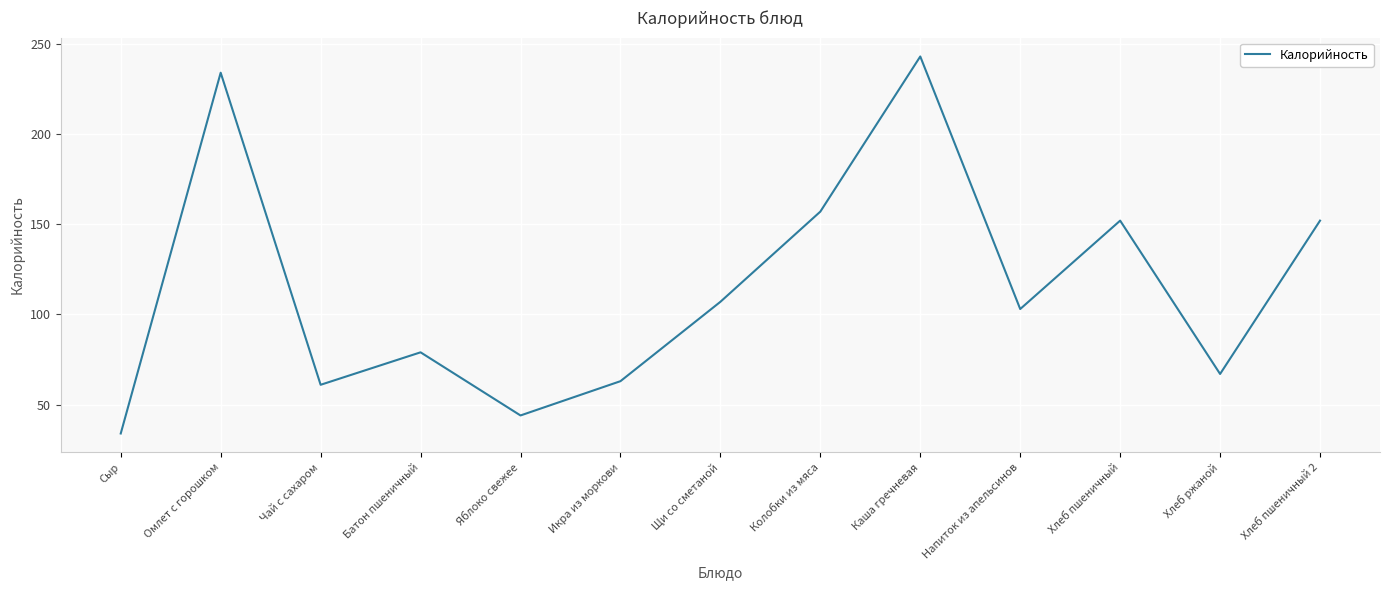

What is the difference between the values at Хлеб ржаной and Хлеб пшеничный?

85